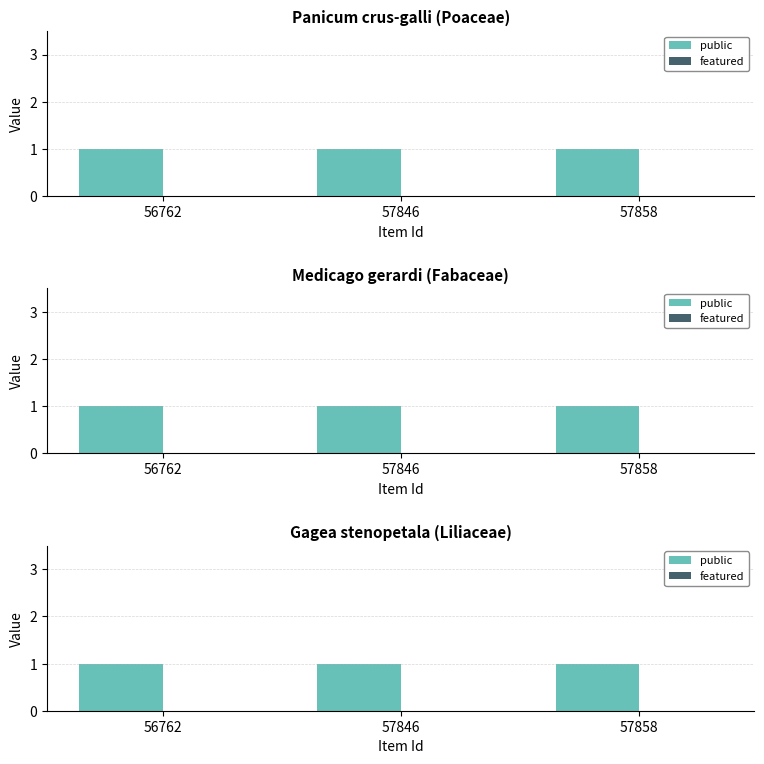

Which series has the largest total across all categories?

public